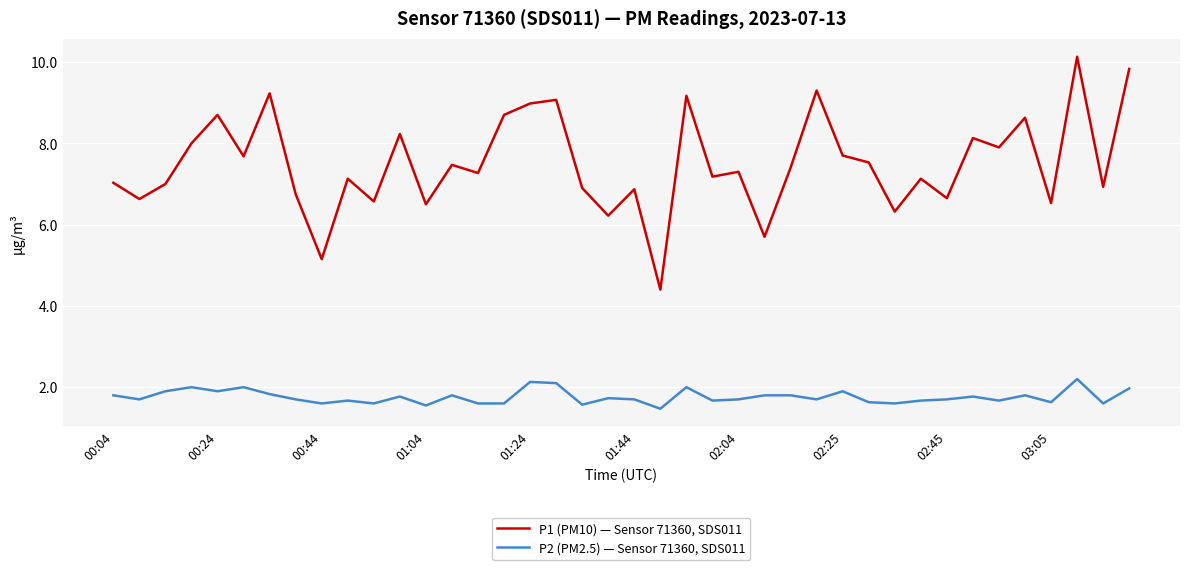

True or false: P1 (PM10) — Sensor 71360, SDS011 and P2 (PM2.5) — Sensor 71360, SDS011 cross at least once.

False